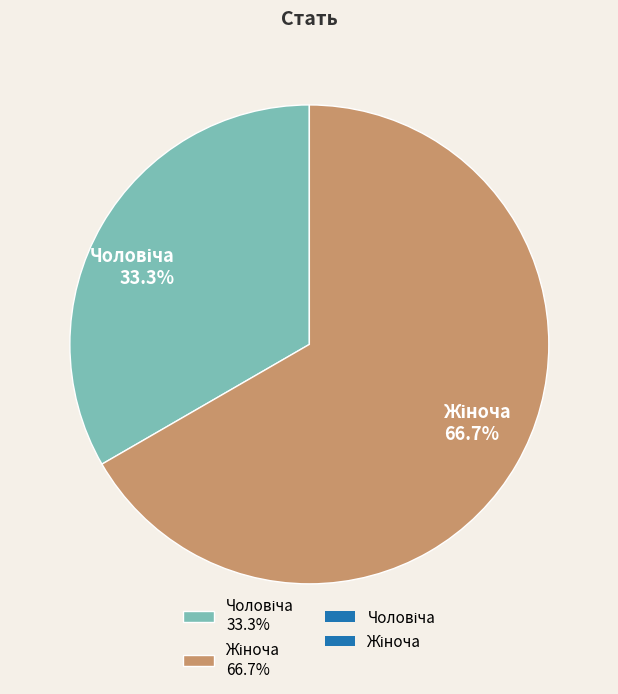

Is there any slice that represents more than half of the pie?

Yes